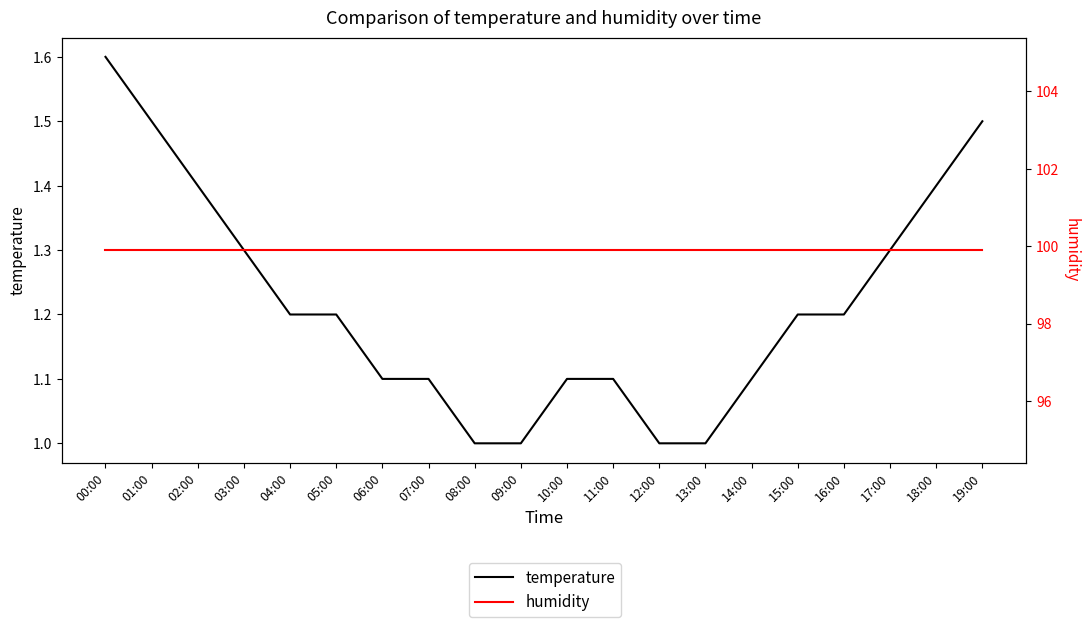

Which label corresponds to the largest value in the chart?

00:00